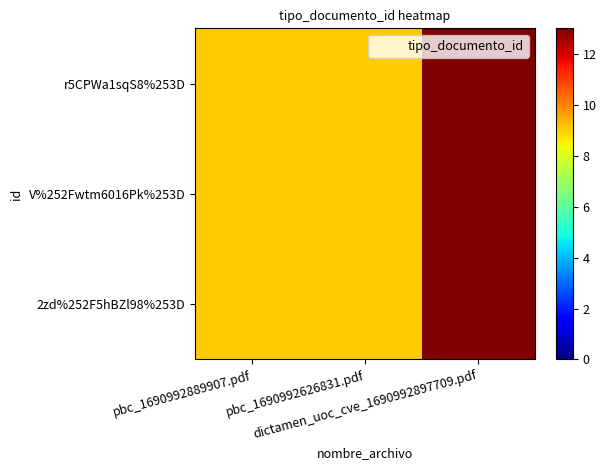

Count the number of categories in the chart.

3